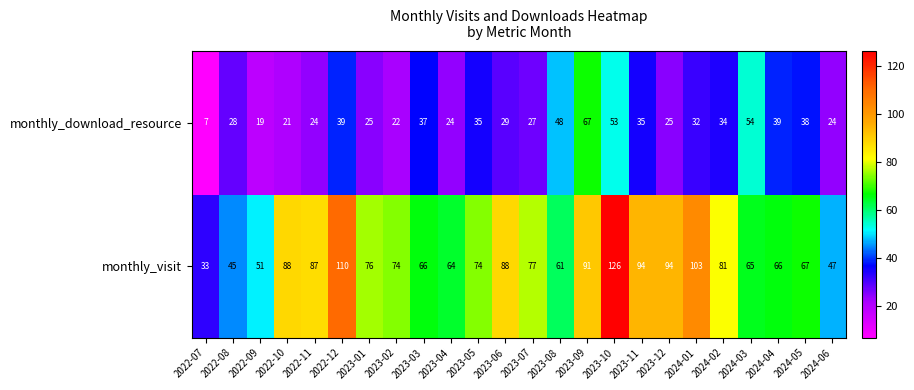

True or false: monthly_download_resource has a value of 27 at 2023-07.

True